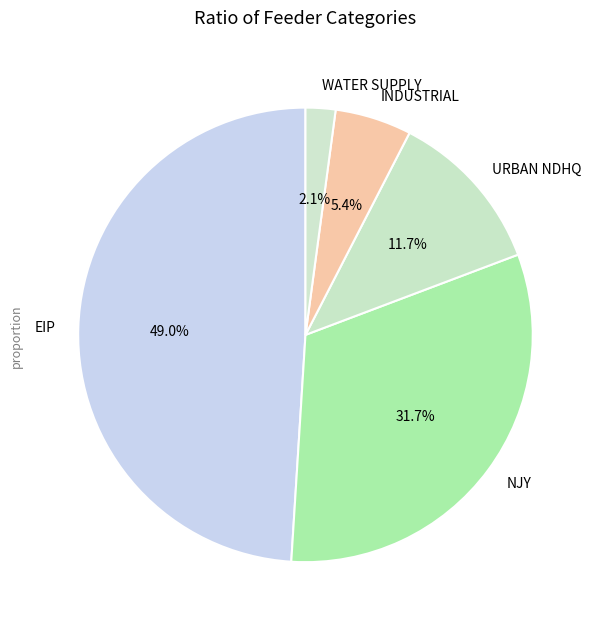

How much of the chart is everything except URBAN NDHQ?

88.3%